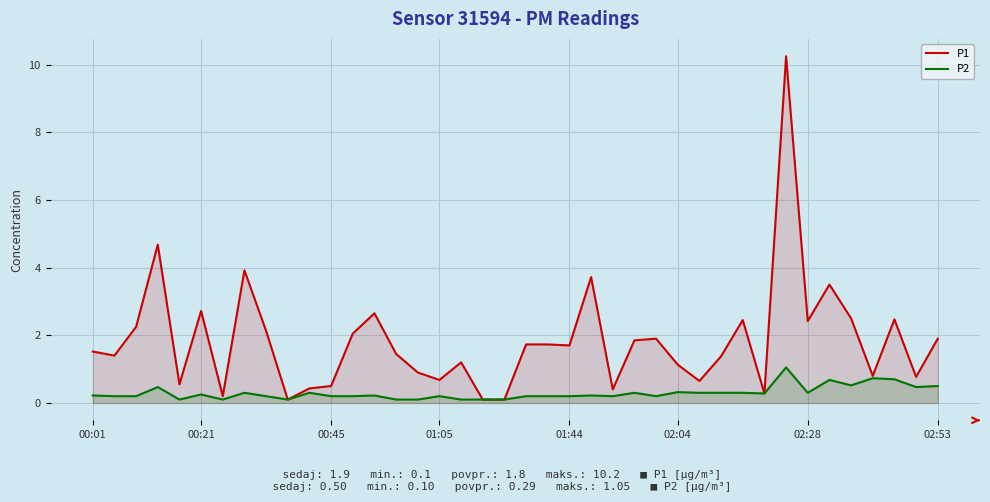

What is the lowest value of the P1 series?

0.1